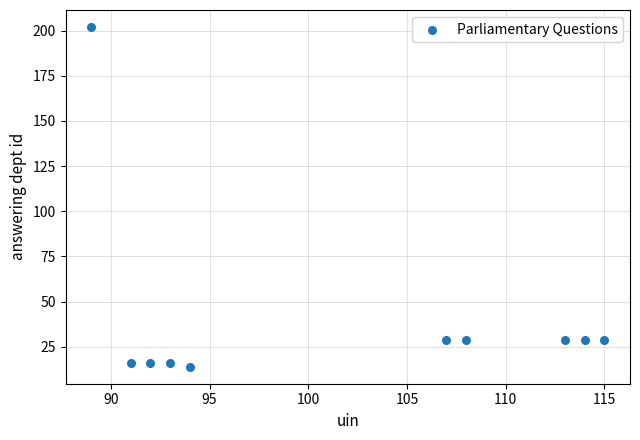

What is the range of Y values (max minus min)?

188